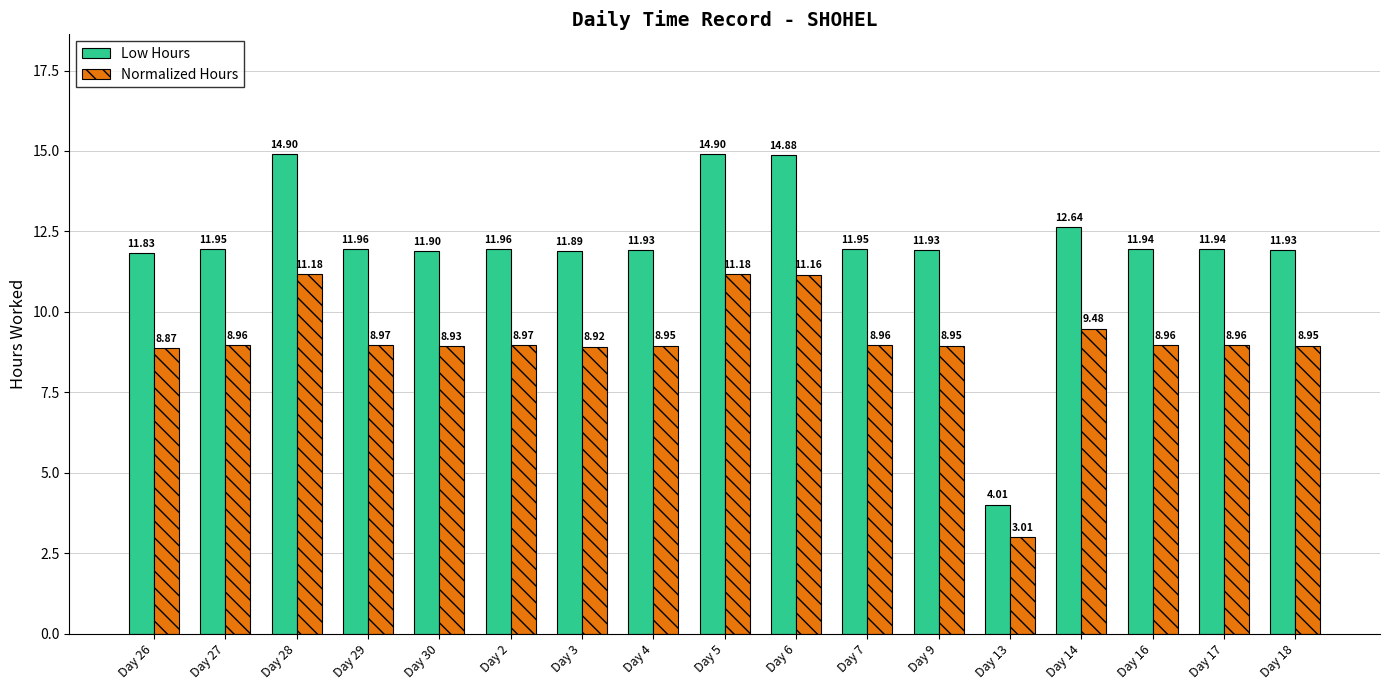

Where is Low Hours nearest to the value 9?

Day 26